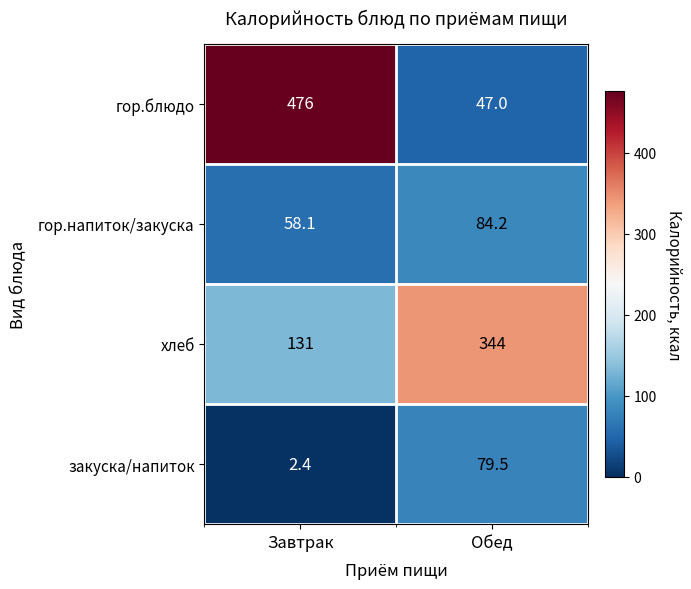

Rank the series by their maximum value, from highest to lowest.

гор.блюдо, хлеб, гор.напиток/закуска, закуска/напиток